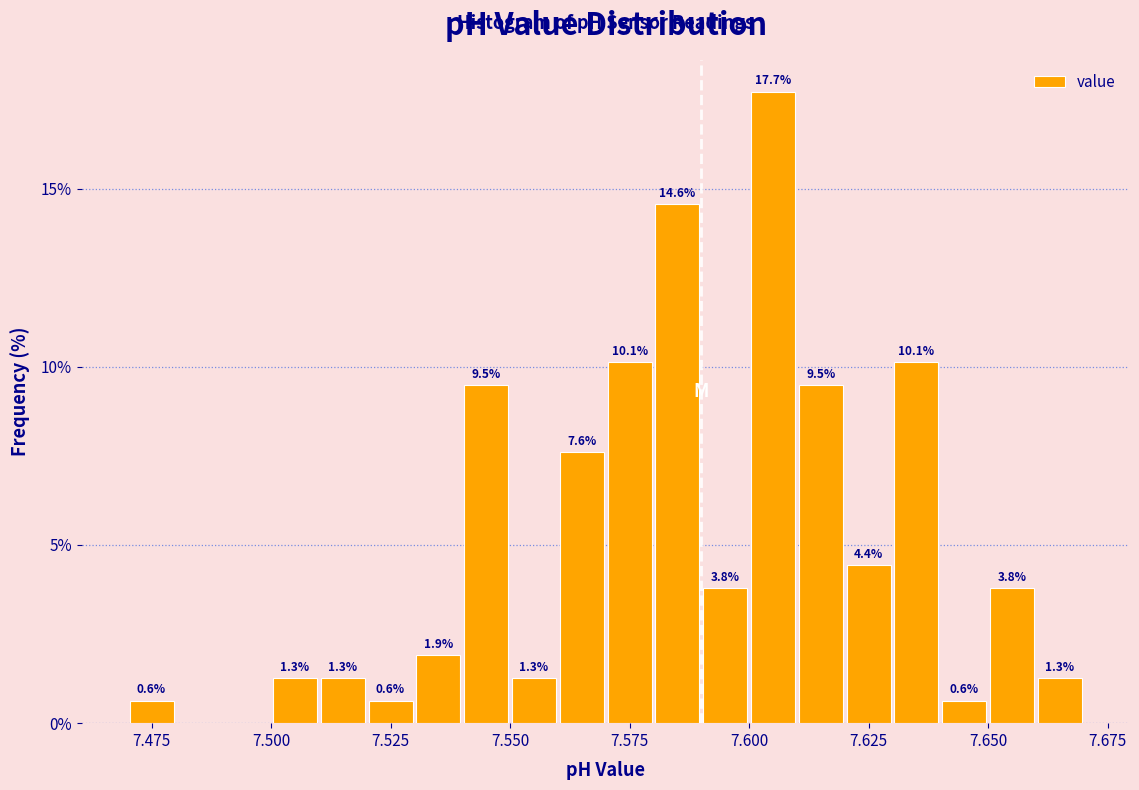

Around what value on the x-axis is the tallest bar? Give the approximate position of its centre, as read against the axis.

7.605